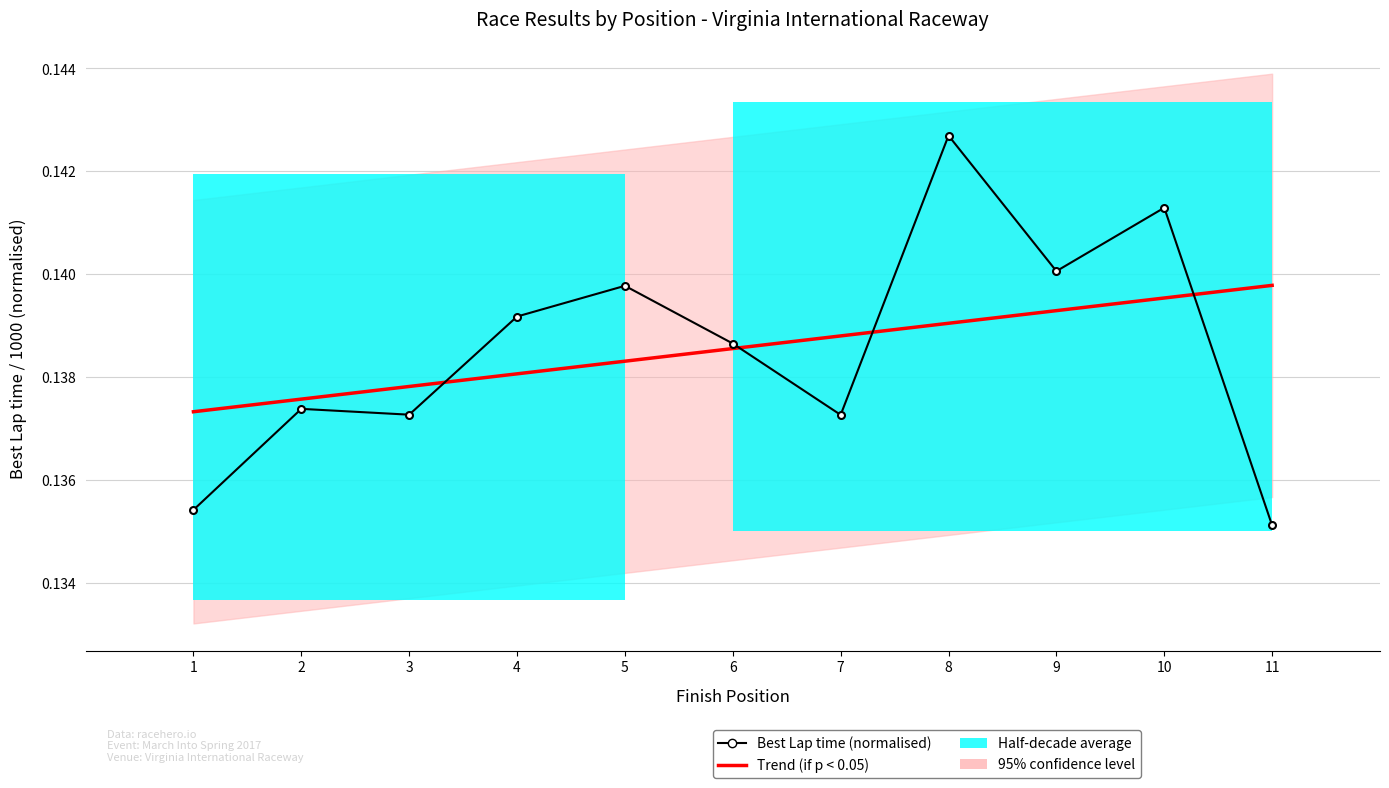

What value does the Trend (if p < 0.05) series have at 8?

0.1